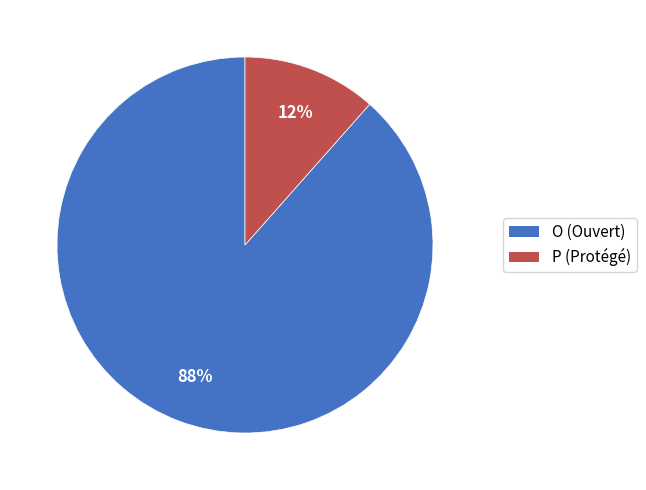

True or false: P (Protégé) accounts for 1% of the total.

False